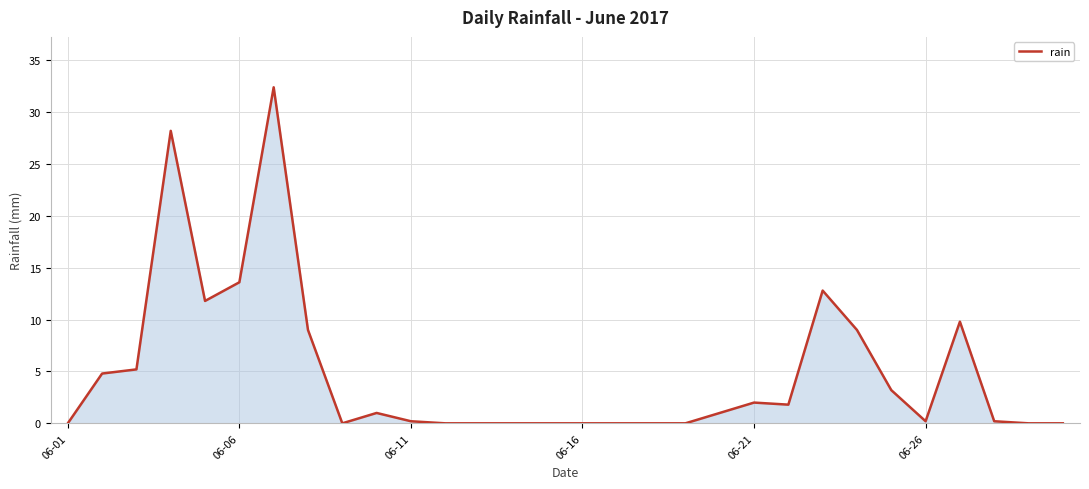

What is the greatest value displayed?

32.4